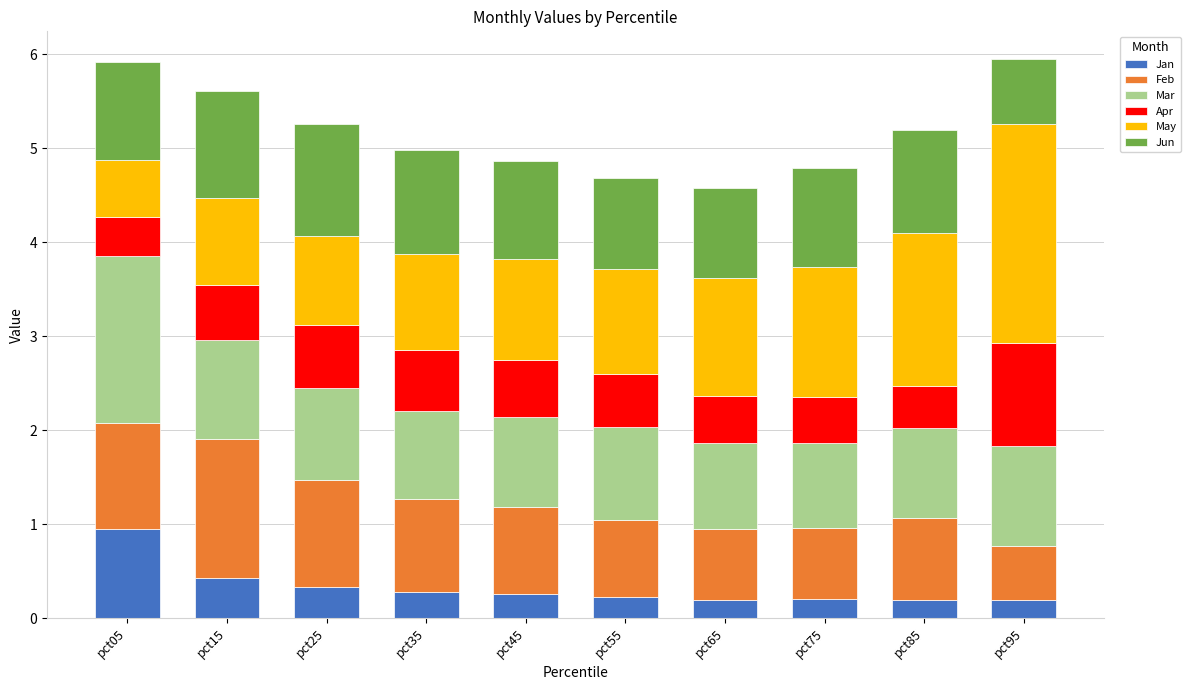

Is it true that Jan equals 0.3 at pct25?

True